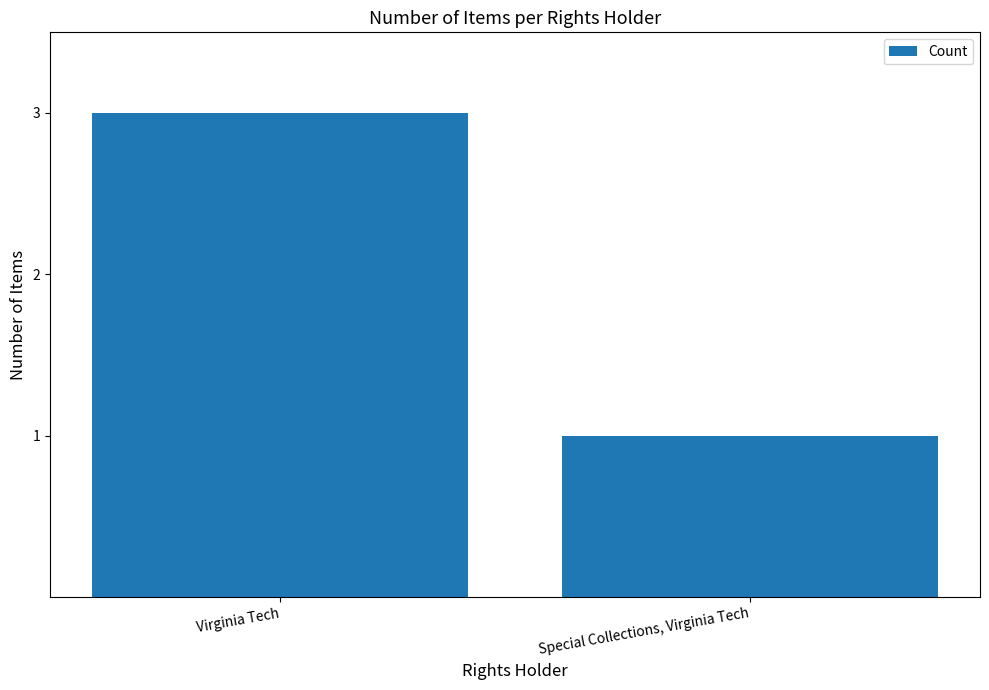

Rank the categories by value from highest to lowest.

Virginia Tech, Special Collections, Virginia Tech